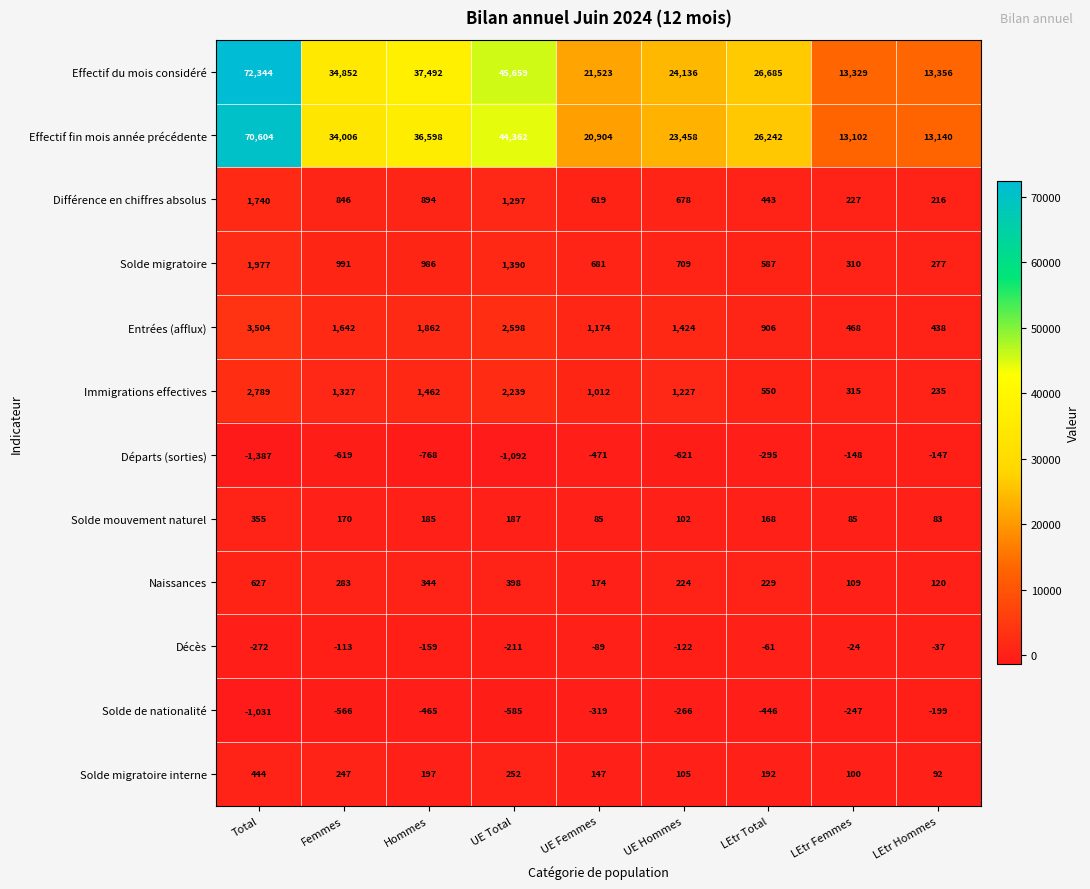

Which series has the largest total across all categories?

Effectif du mois considéré